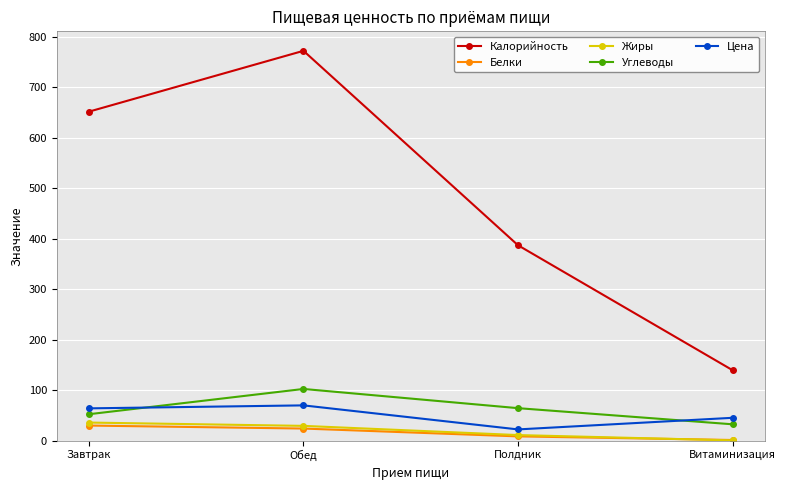

At which category does Цена reach its first local peak?

Обед